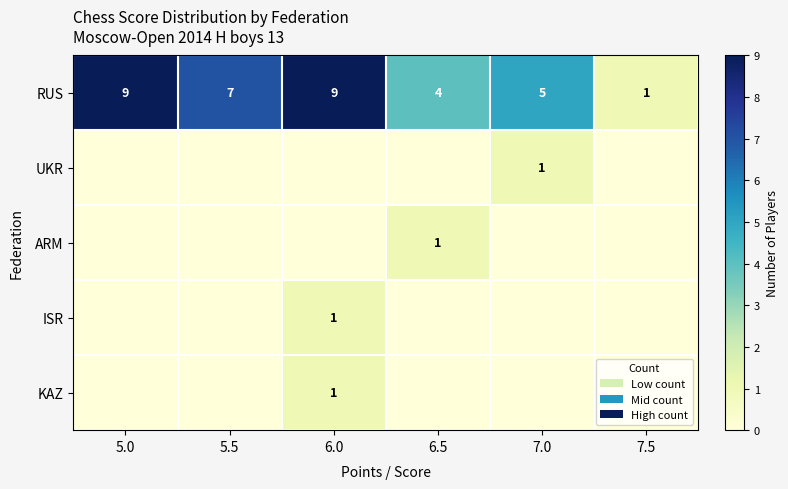

Which category has the lowest value across all series?

5.0